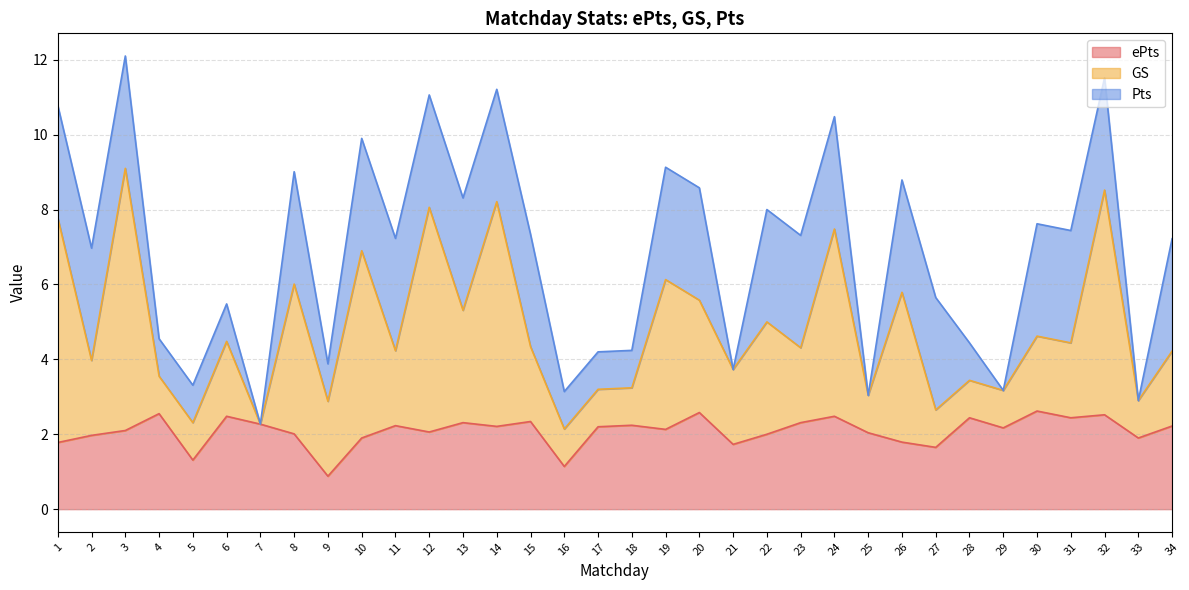

Is it true that ePts equals 0.4 at 27?

False